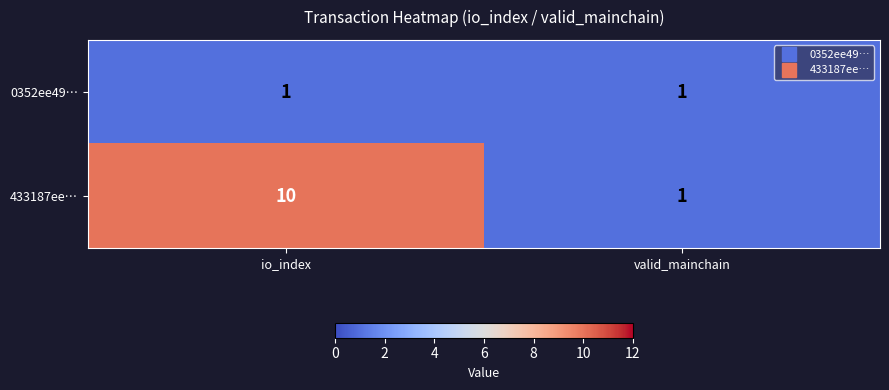

Which series has the widest spread of values?

433187ee…